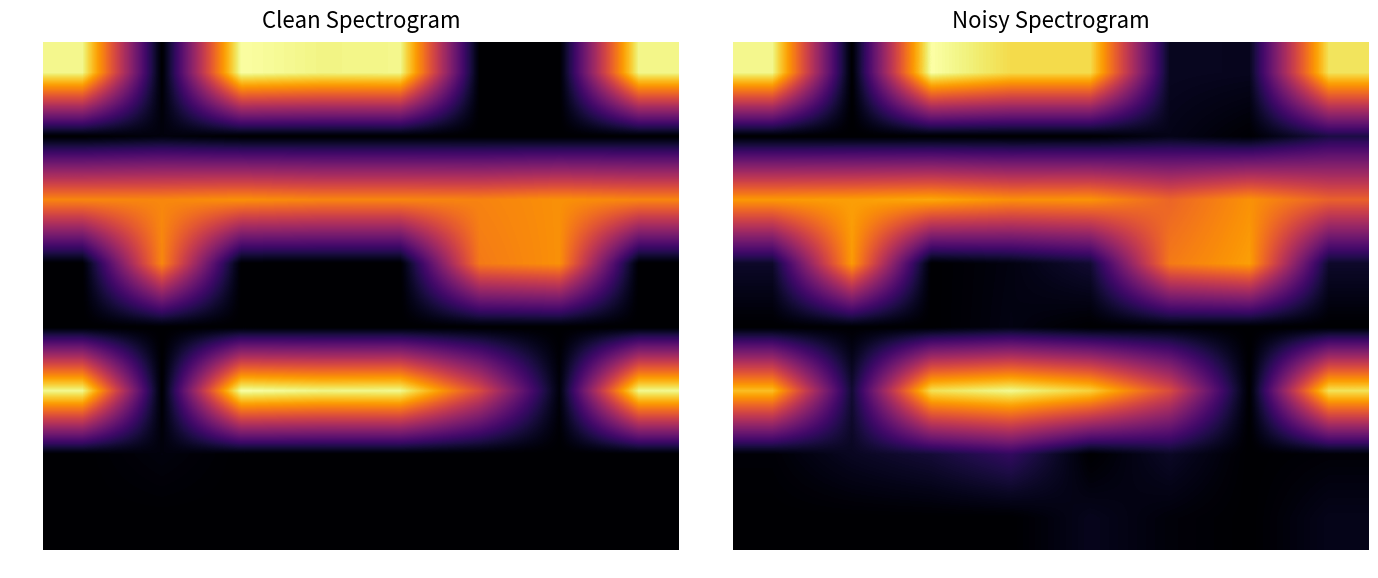

How many distinct data groups are displayed?

8